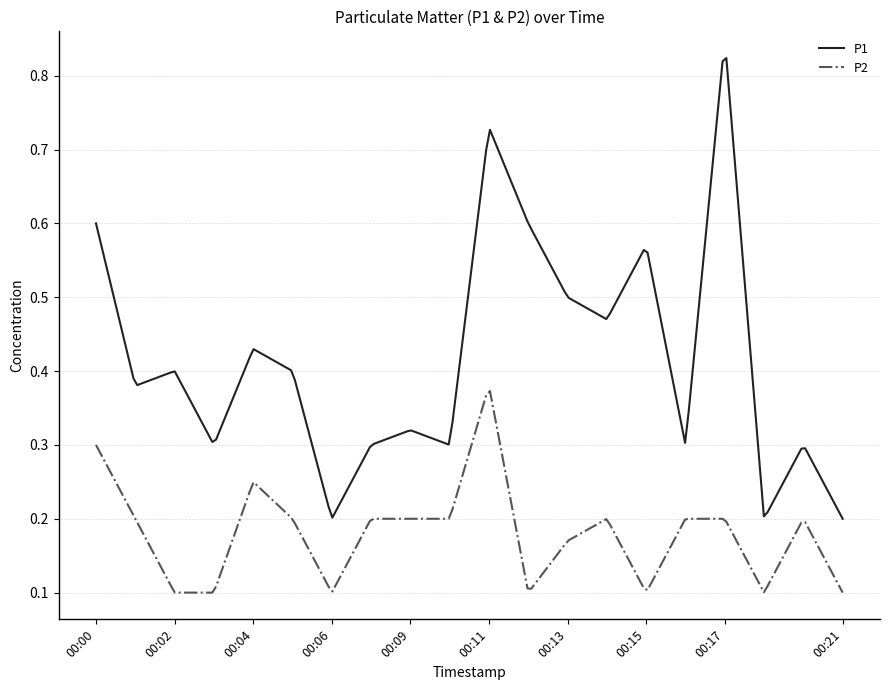

True or false: P1 and P2 cross at least once.

False